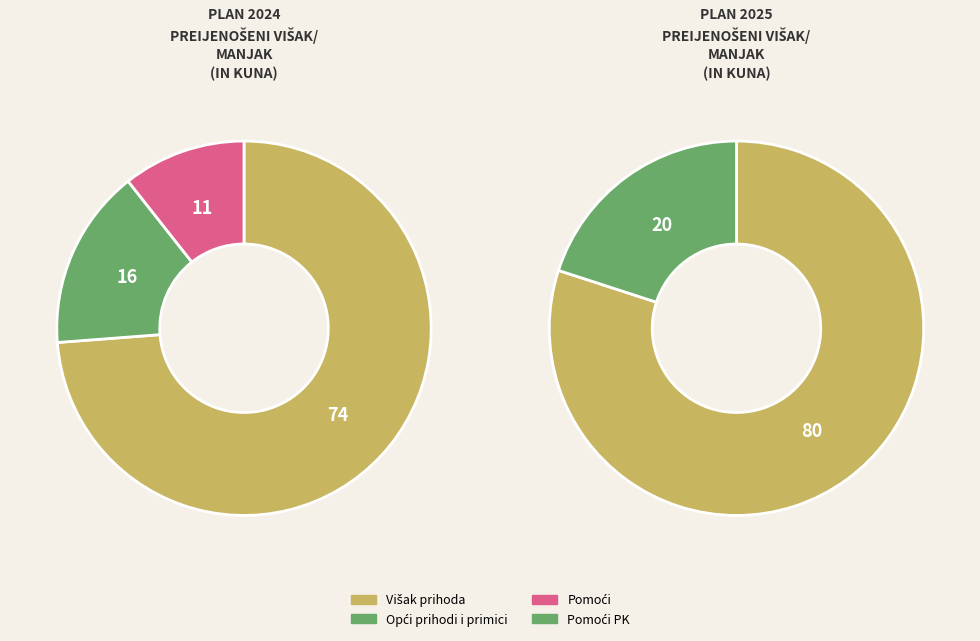

Which series changed the most between 0 and 1?

Višak prihoda